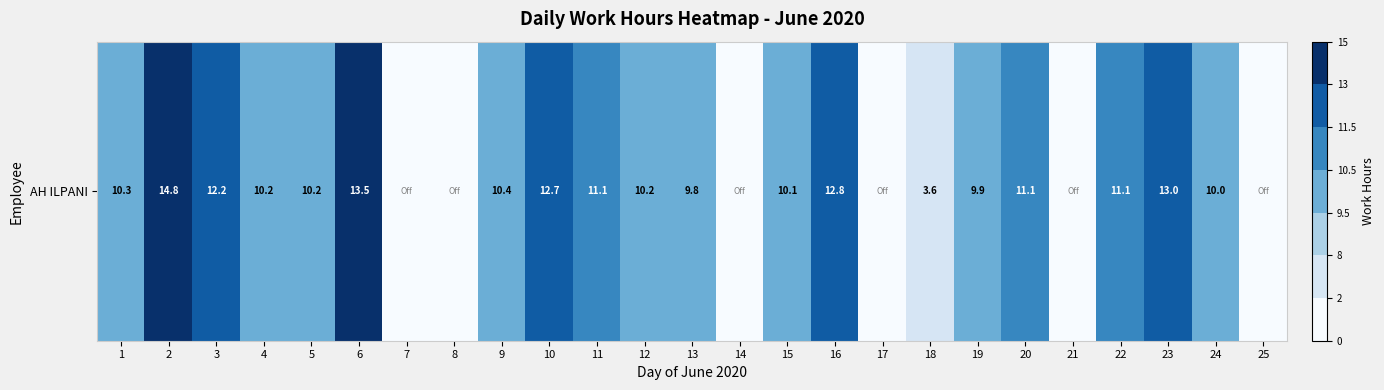

What is the average value?

8.3